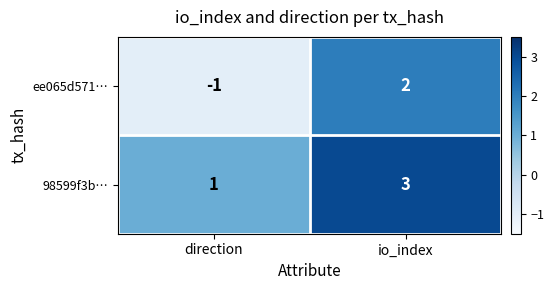

List the series in order of their overall mean, lowest first.

ee065d571…, 98599f3b…